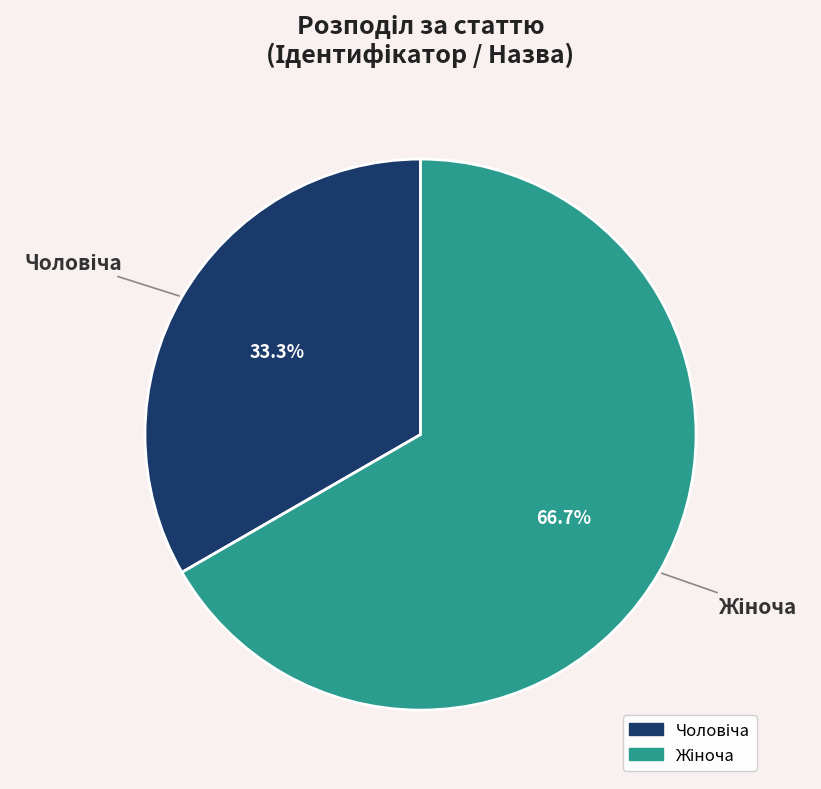

Does any single category account for the majority?

Yes